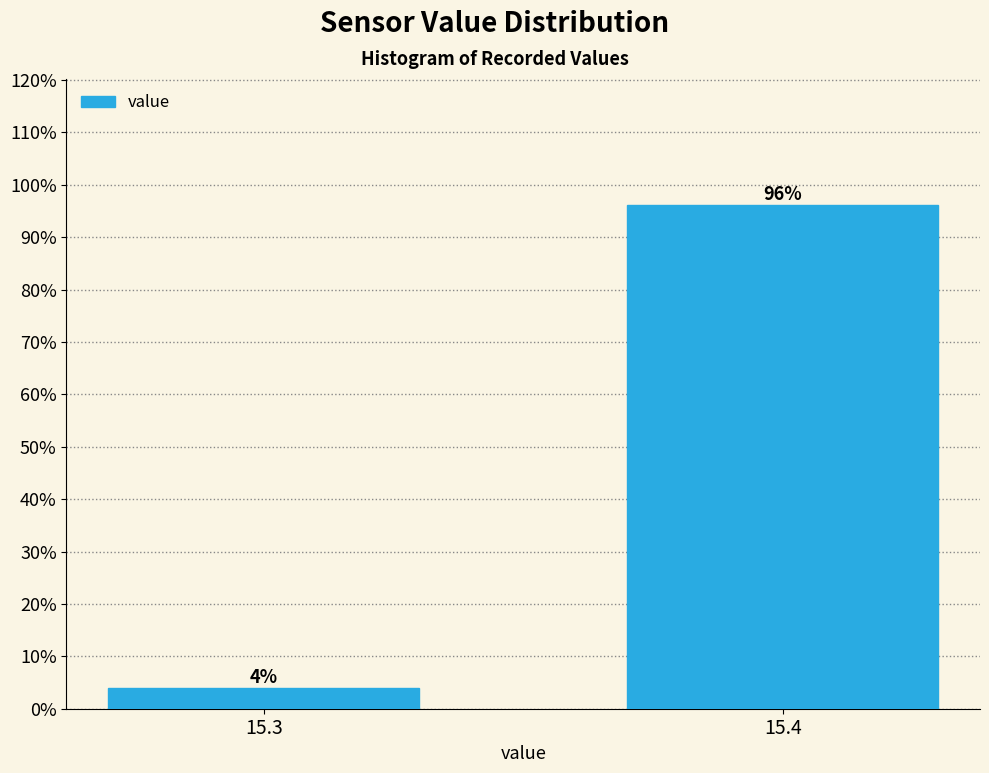

At which label is the value closest to 50?

15.3